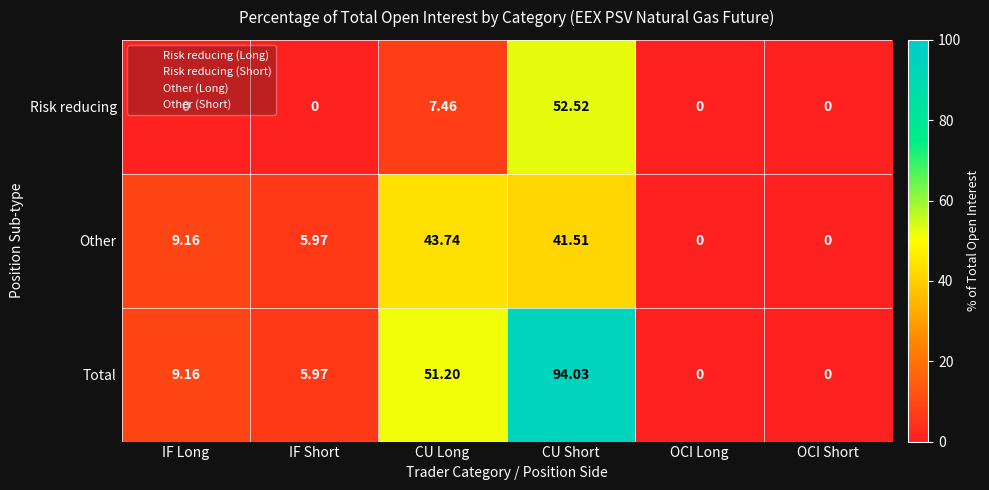

At which category does the chart reach its peak across all series?

CU Short